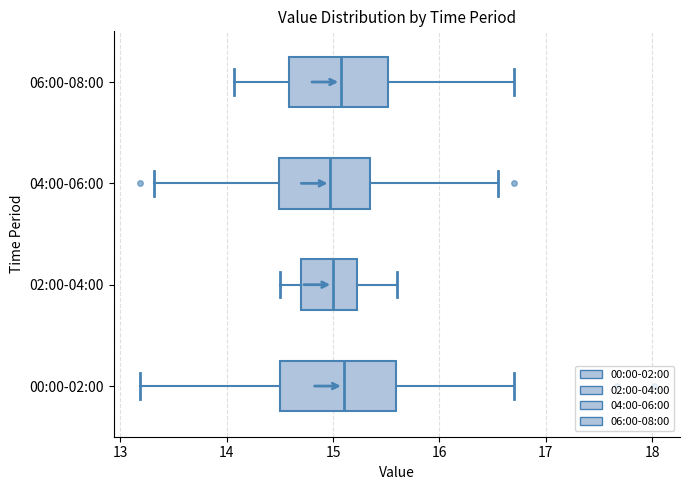

Where does the median line of the box for 04:00-06:00 sit on the x-axis? The values are not printed on the chart, so give them approximately, as read against the axis.

15.0